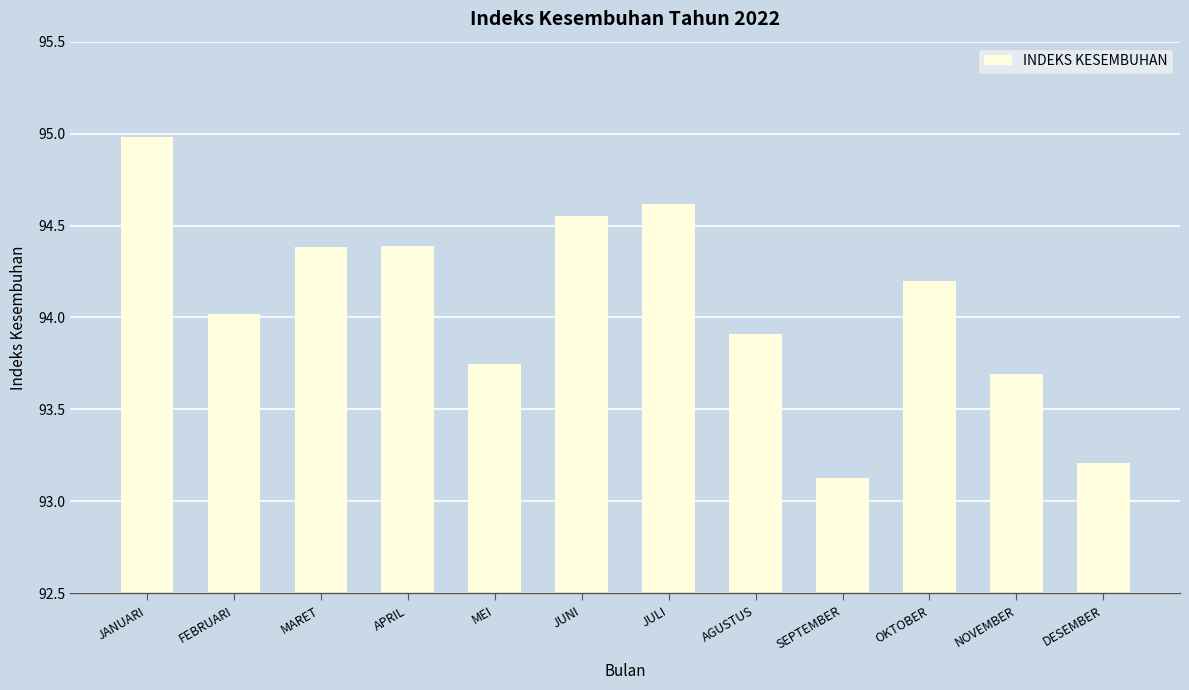

What is the change in value from APRIL to JUNI?

+0.2